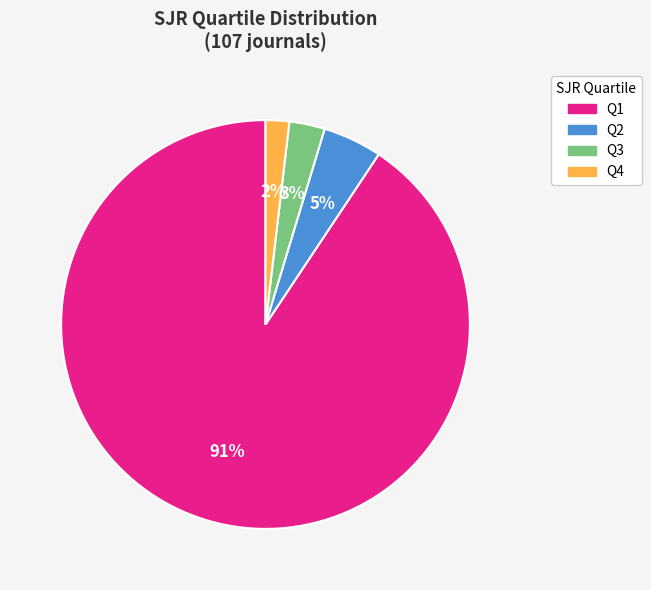

Which has a higher value, Q2 or Q4?

Q2